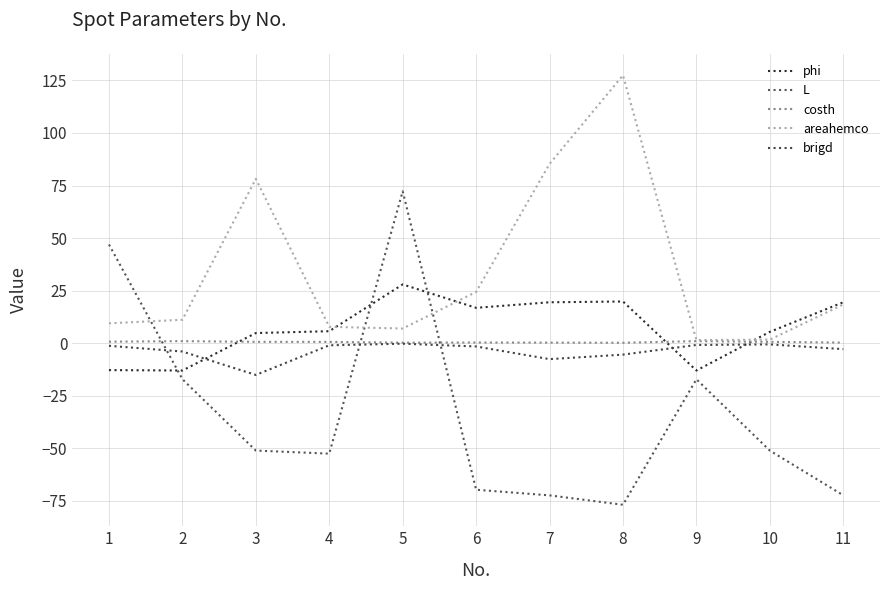

How many lines are shown in the chart?

5